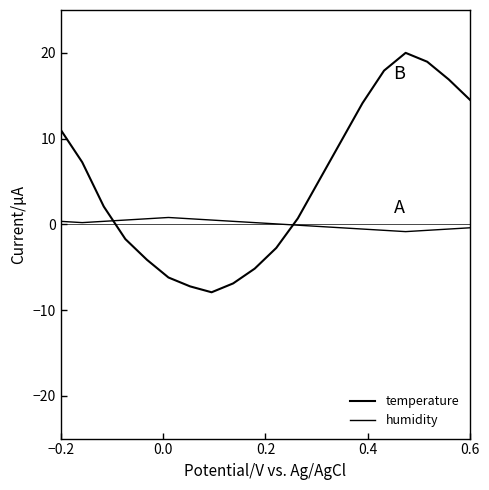

How many negative values does the temperature series have?

8